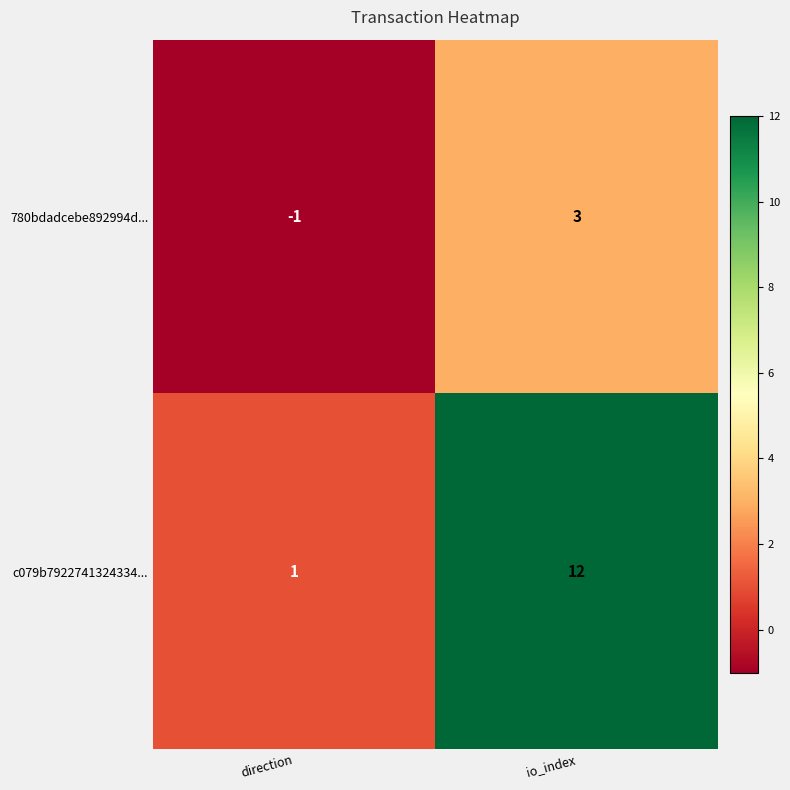

What is the greatest value displayed?

12